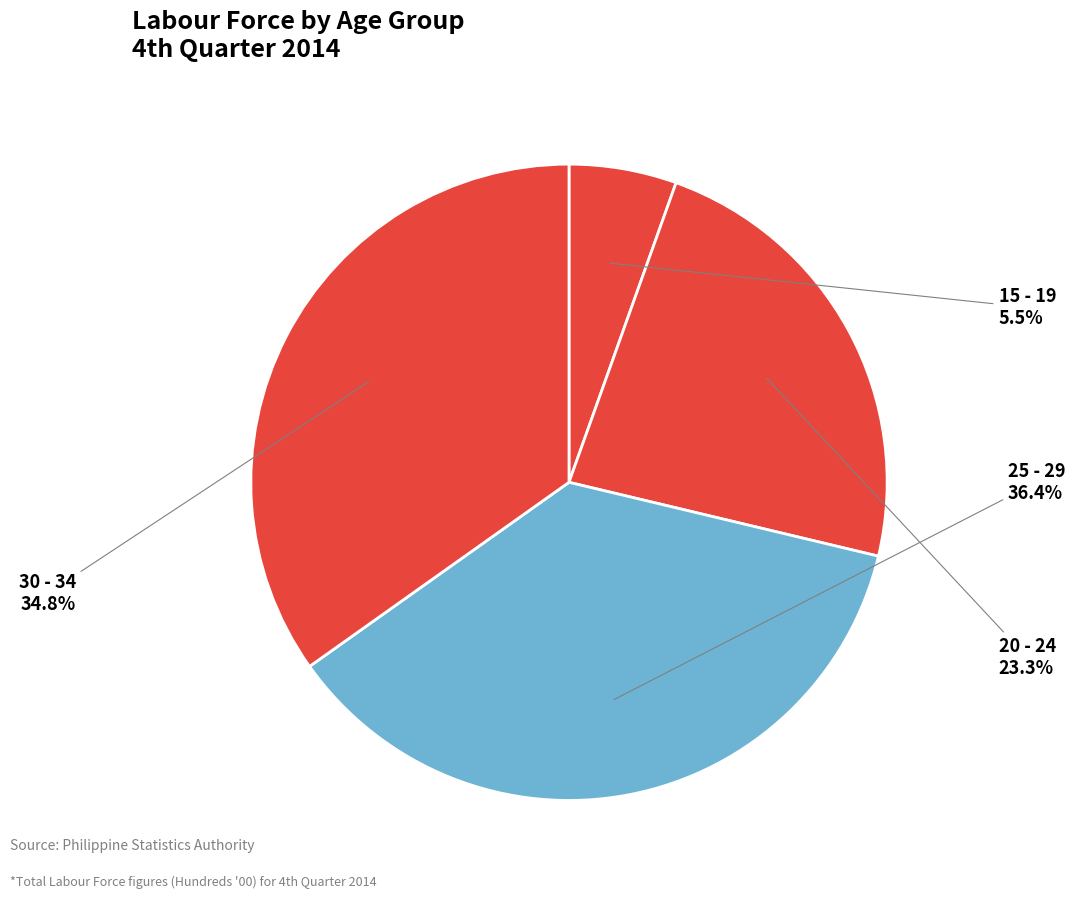

How many slices are in this pie chart?

4